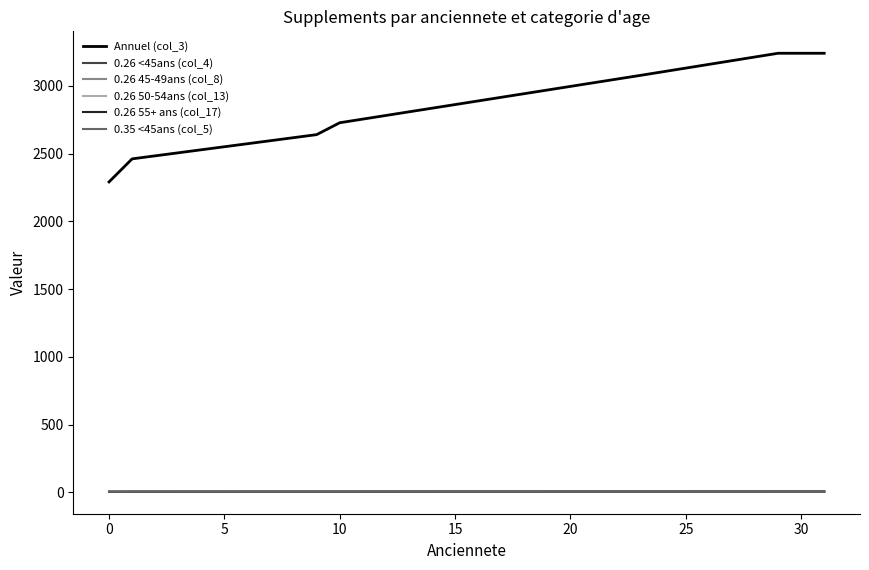

Which series has the largest range (max minus min)?

Annuel (col_3)